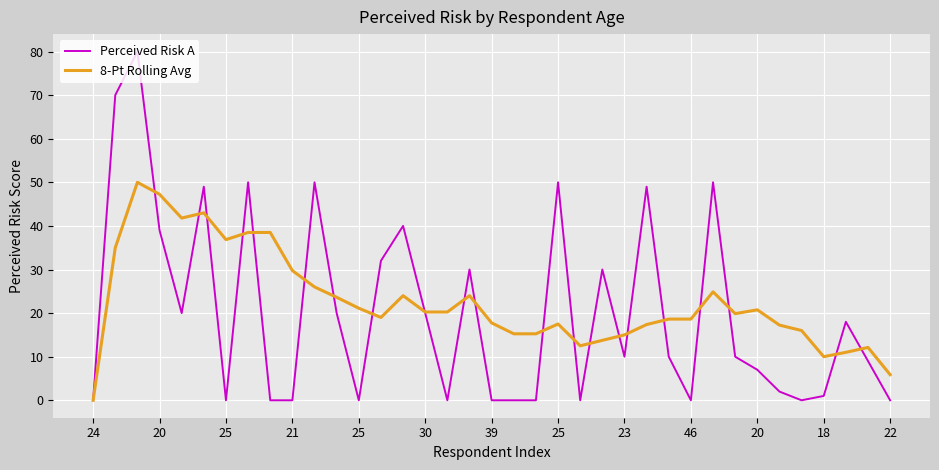

Which series has the widest spread of values?

Perceived Risk A